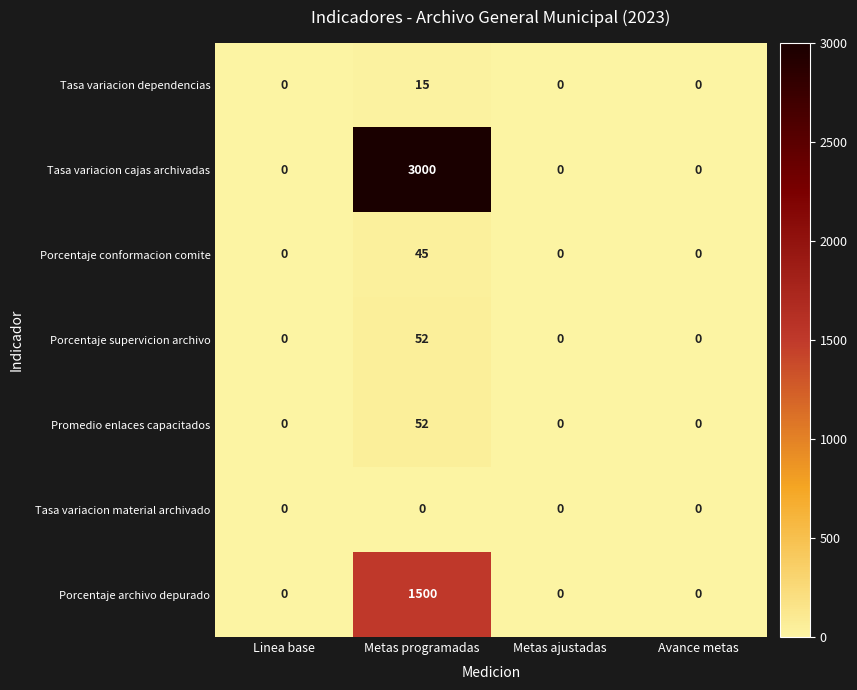

What is the highest value of the Promedio enlaces capacitados series?

52